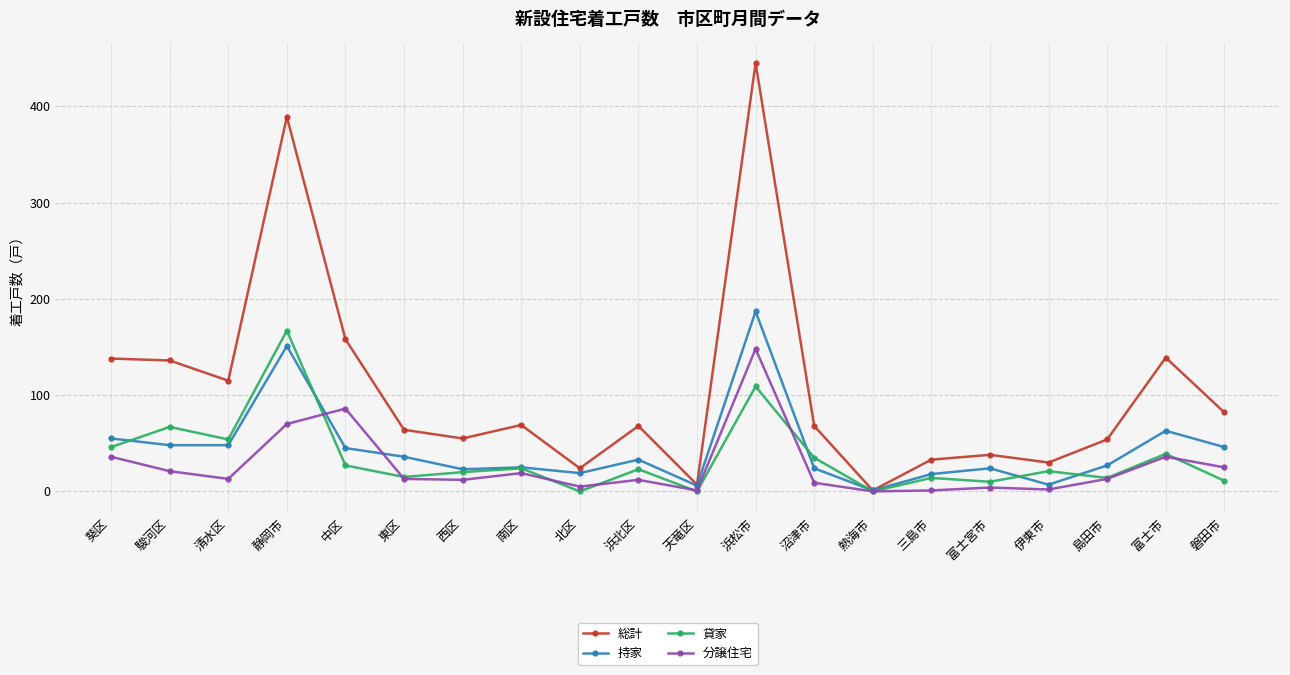

What is the total value across all series at 南区?

137